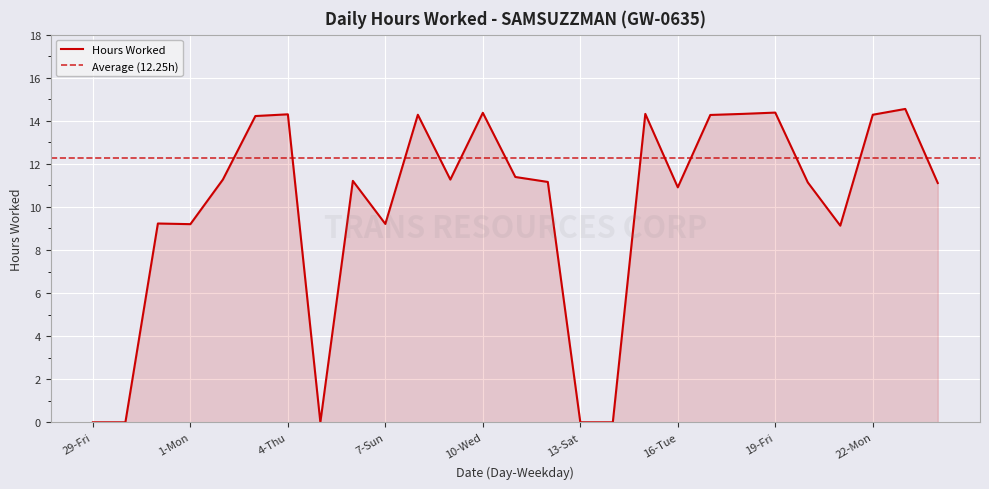

The value at 20-Sat is 15.8. True or false?

False